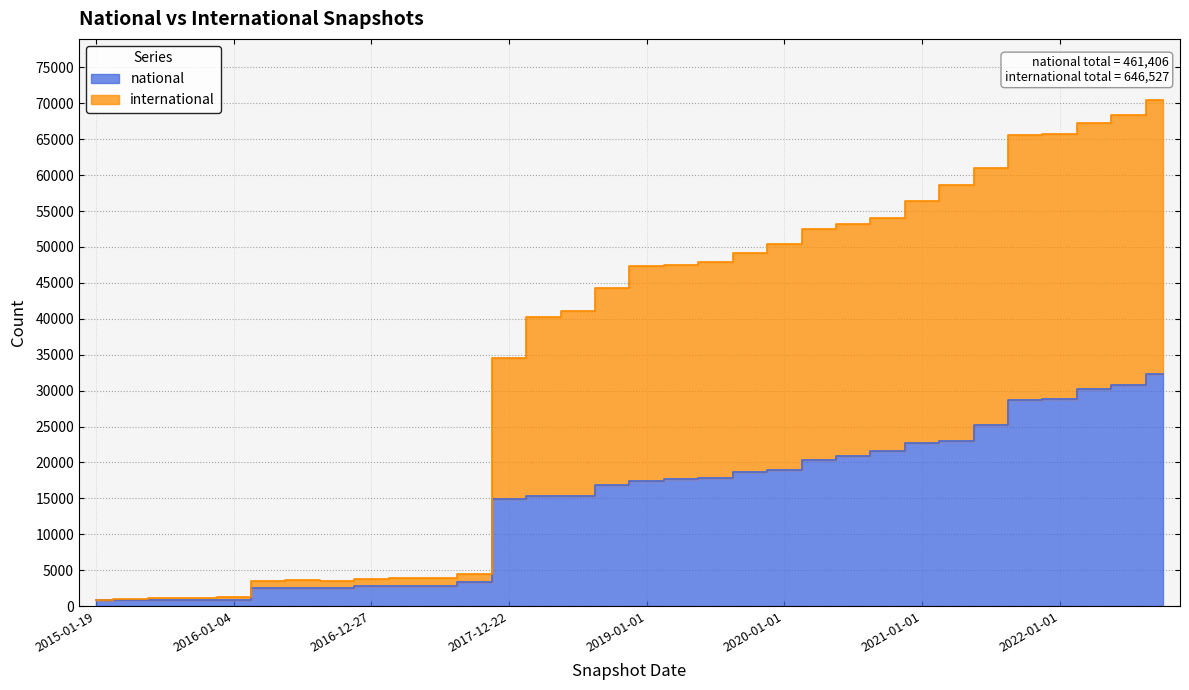

Does the chart have visible grid lines?

Yes